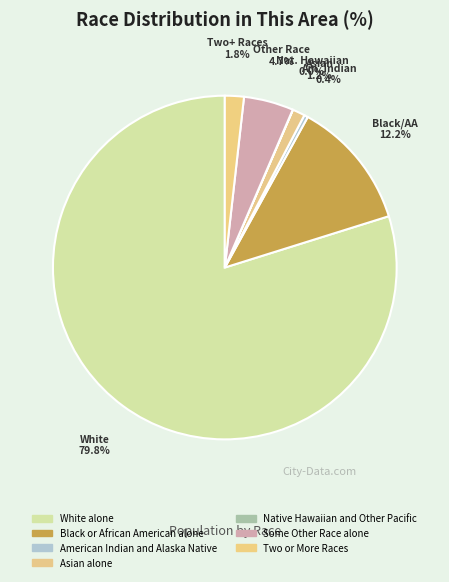

What percentage is the Two or More Races slice, to the nearest percent?

2%